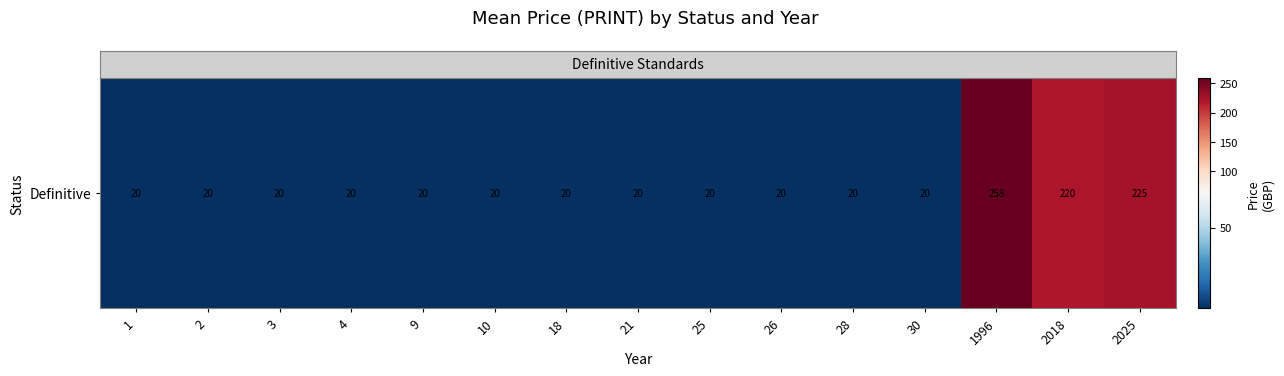

What is the sum of all values?

943.3